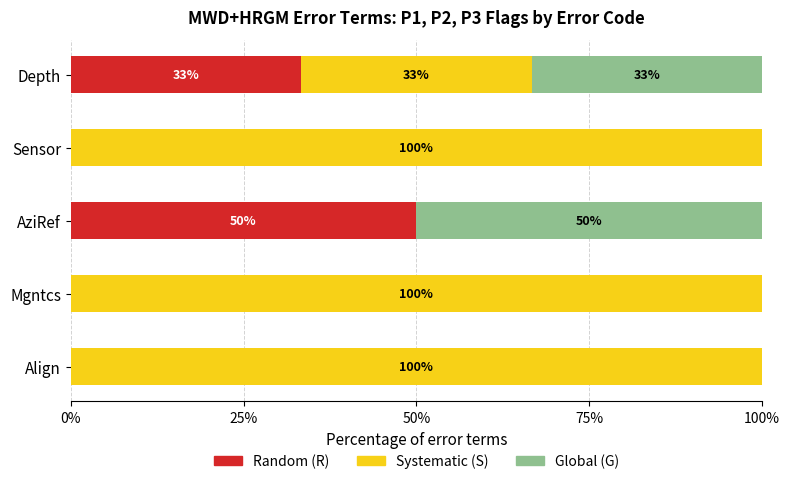

The value of Random (R) at Sensor is -26.2. True or false?

False